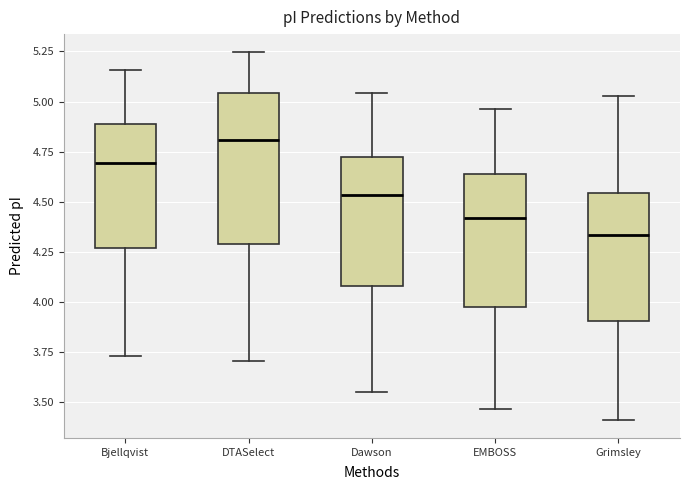

Reading left to right, transcribe this box plot: for each box, give where its median line is, the range the box spans, and where its two whiskers end, as read against the y-axis. The values are not printed on the chart, so give them approximately, as read against the axis.

Bjellqvist: median 4.70, box 4.25 to 4.90, whiskers 3.75 to 5.15
DTASelect: median 4.80, box 4.30 to 5.05, whiskers 3.70 to 5.25
Dawson: median 4.55, box 4.10 to 4.70, whiskers 3.55 to 5.05
EMBOSS: median 4.40, box 4.00 to 4.65, whiskers 3.45 to 4.95
Grimsley: median 4.35, box 3.90 to 4.55, whiskers 3.40 to 5.05